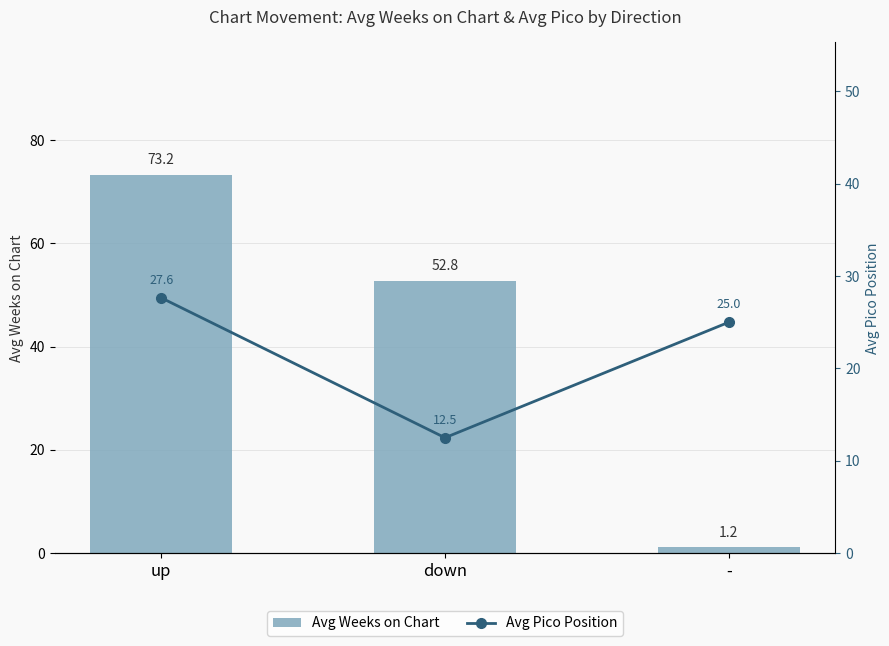

What position from the left is up?

1